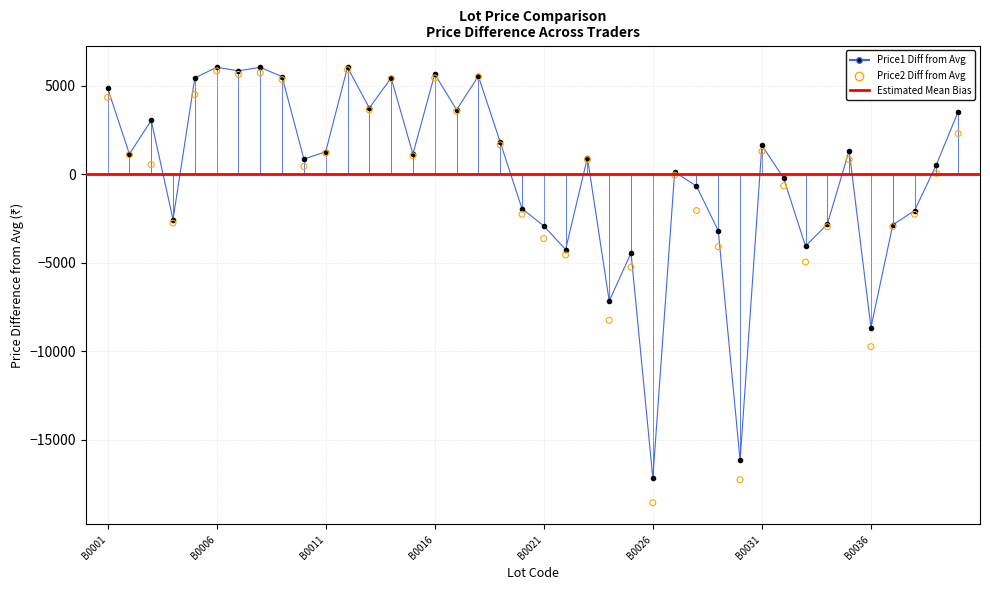

Is the value of Price1 at B0025 greater than the value of Price2 at B0030?

Yes